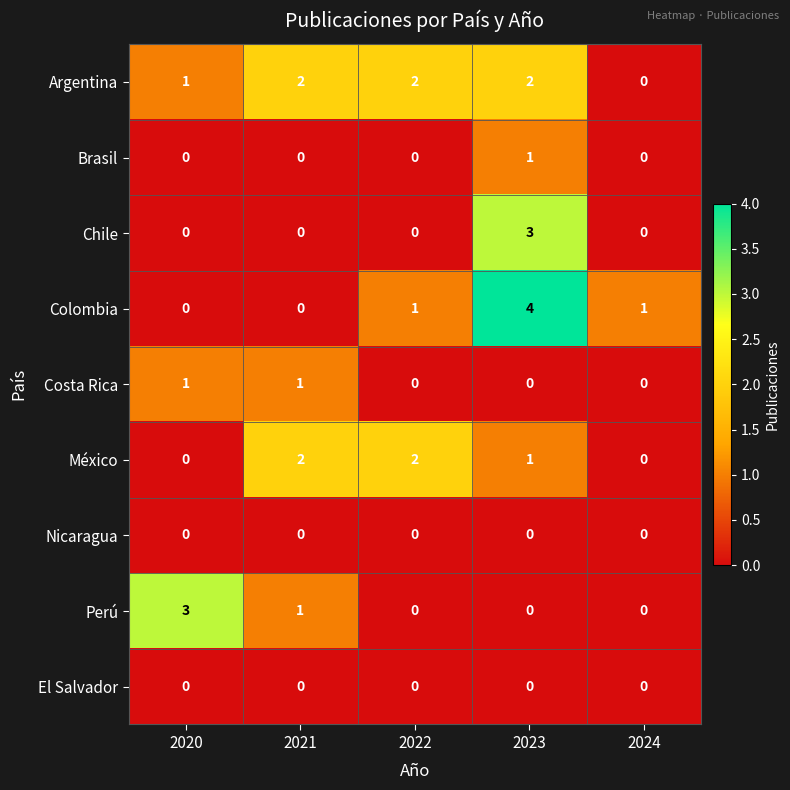

Which series has the largest range (max minus min)?

Colombia